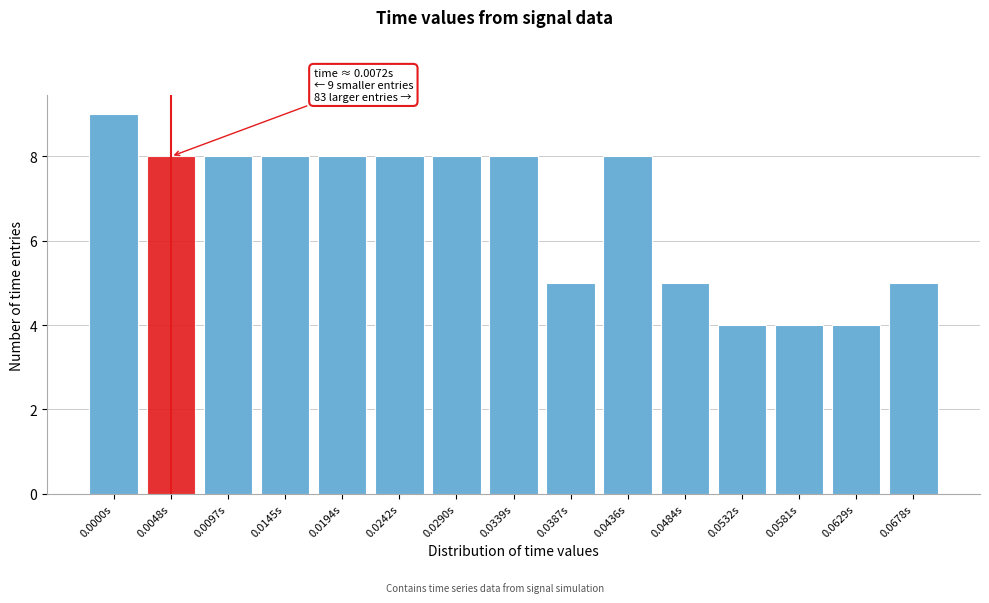

Reading left to right, transcribe all the data shown in this chart.

9	8	8	8	8	8	8	8	5	8	5	4	4	4	5